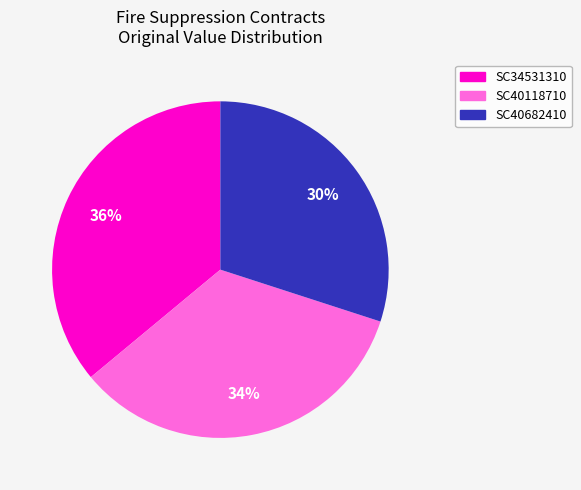

To the nearest percent, what is the difference between the SC40118710 and SC40682410 slice percentages?

4%